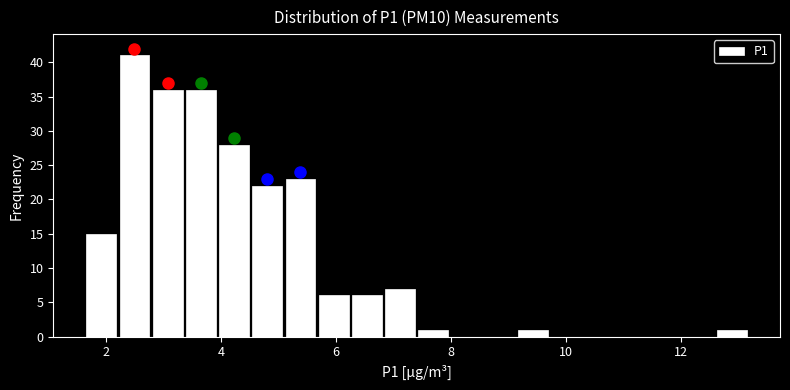

Around what value on the x-axis is the tallest bar? Give the approximate position of its centre, as read against the axis.

2.4